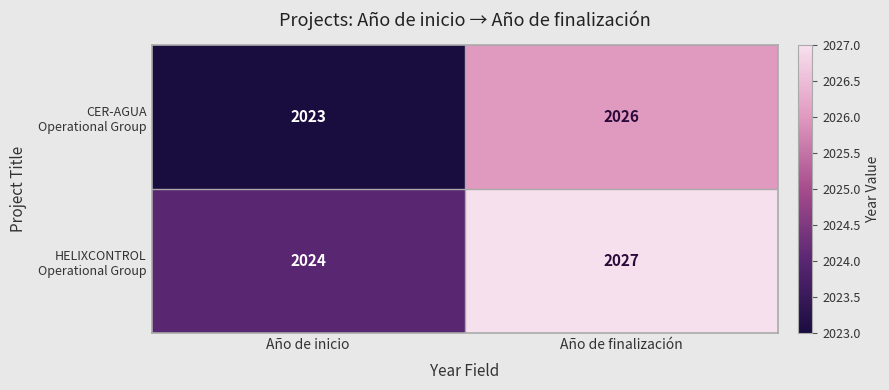

What is the total value across all series at Año de finalización?

4053